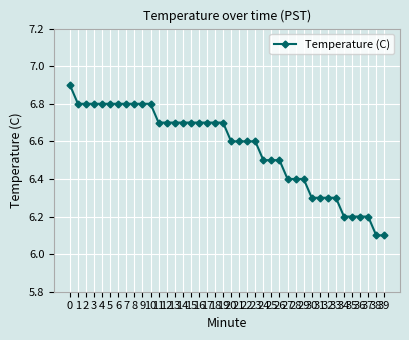

Which has a higher value, 33 or 19?

19